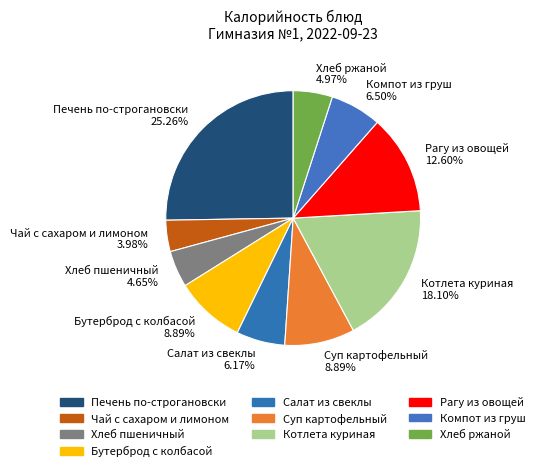

What percentage is the Салат из свеклы slice, to the nearest percent?

6%